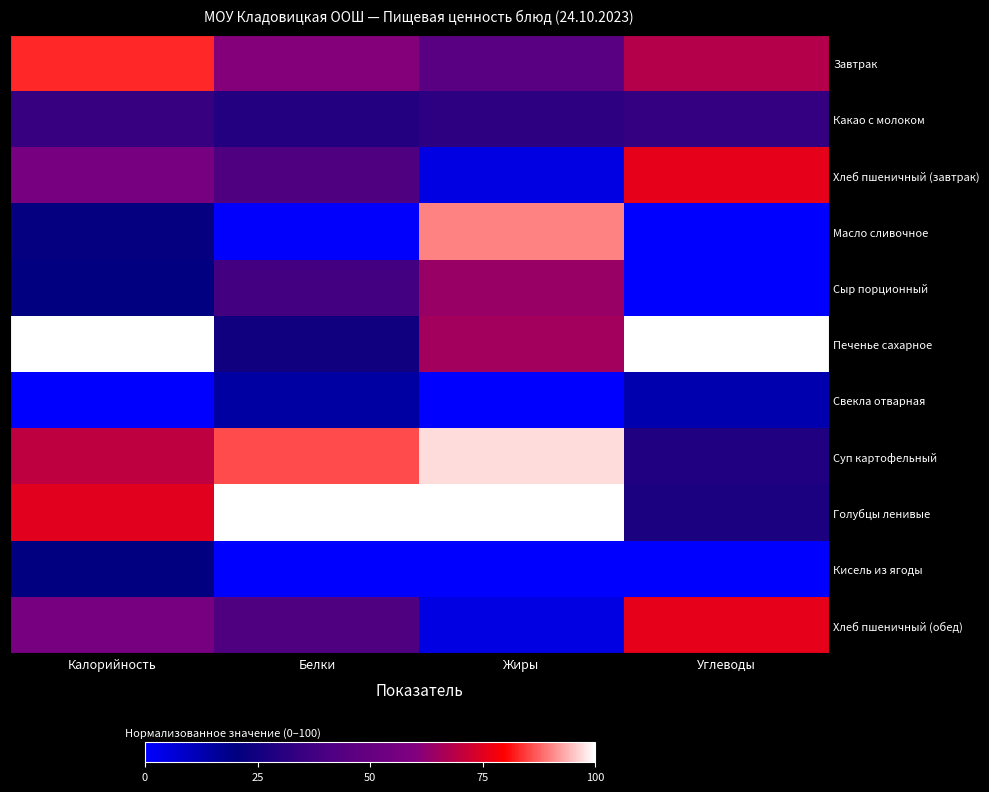

Reading left to right, list all the values displayed in this chart.

Завтрак: Калорийность=82.9	Белки=60.9	Жиры=45.1	Углеводы=68.3
Какао с молоком: Калорийность=34.7	Белки=29.3	Жиры=32.0	Углеводы=34.2
Хлеб пшеничный (завтрак): Калорийность=56.5	Белки=41.3	Жиры=4.4	Углеводы=75.8
Масло сливочное: Калорийность=21.2	Белки=0.5	Жиры=90.1	Углеводы=0.2
Сыр порционный: Калорийность=20.3	Белки=38.0	Жиры=64.0	Углеводы=0.0
Печенье сахарное: Калорийность=100.0	Белки=24.5	Жиры=65.4	Углеводы=100.0
Свекла отварная: Калорийность=0.0	Белки=14.7	Жиры=0.0	Углеводы=12.5
Суп картофельный: Калорийность=69.6	Белки=85.9	Жиры=97.2	Углеводы=28.8
Голубцы ленивые: Калорийность=75.2	Белки=100.0	Жиры=100.0	Углеводы=27.4
Кисель из ягоды: Калорийность=20.6	Белки=0.0	Жиры=0.0	Углеводы=0.0
Хлеб пшеничный (обед): Калорийность=56.5	Белки=41.3	Жиры=4.4	Углеводы=75.8